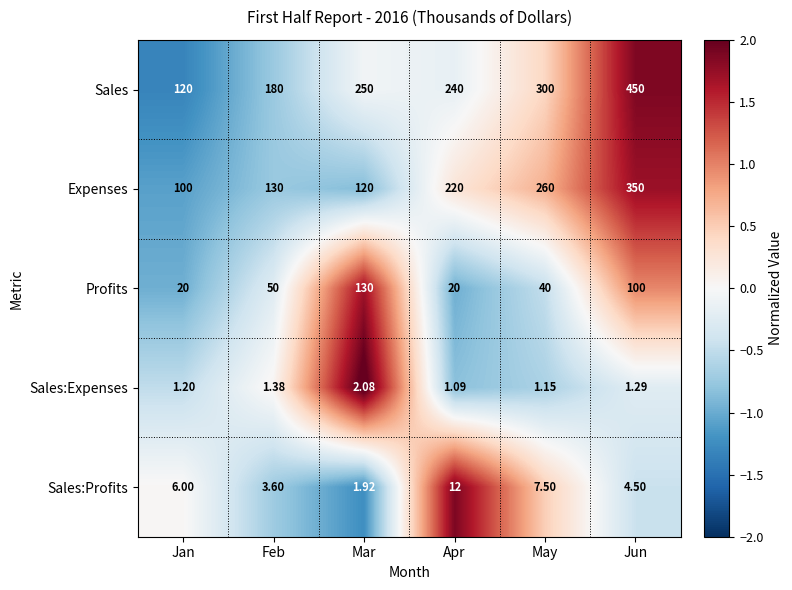

At how many categories does at least one series exceed 2?

6